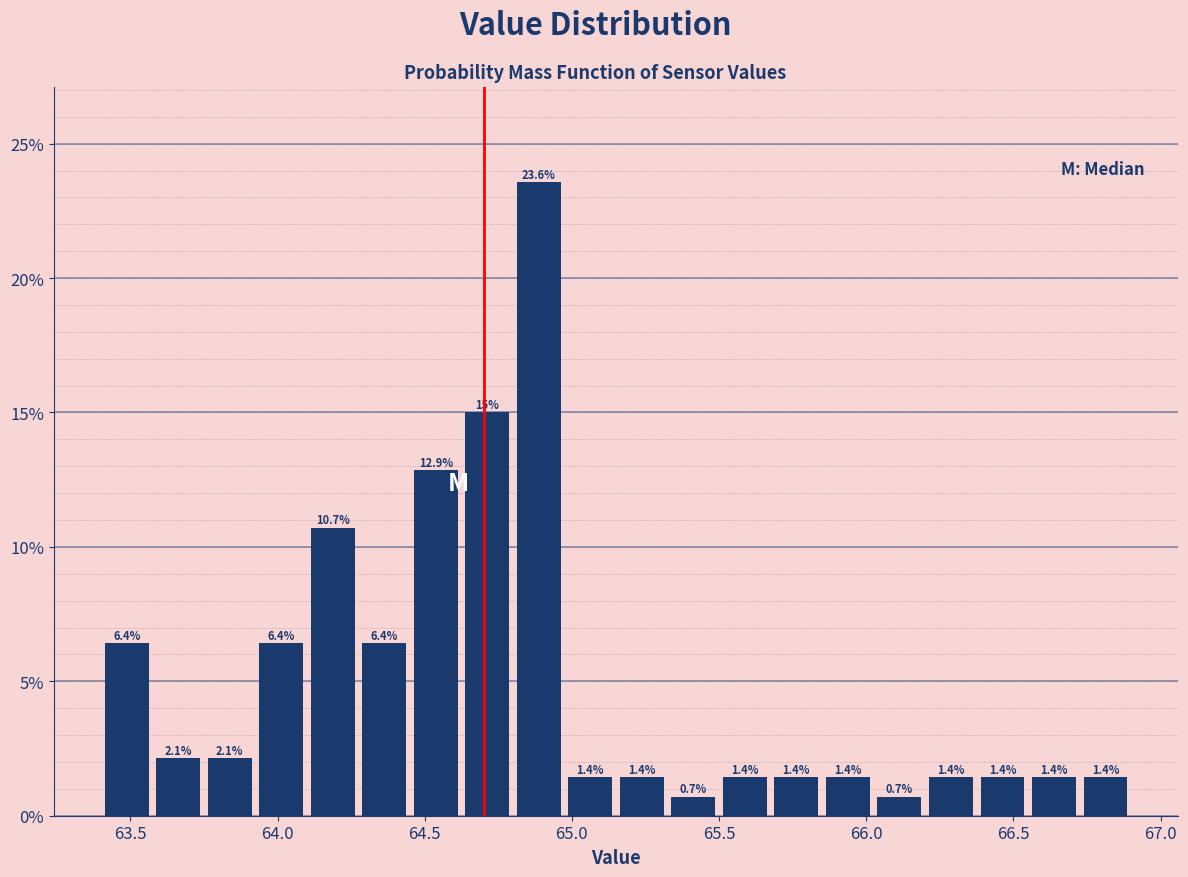

Around what value on the x-axis is the tallest bar? Give the approximate position of its centre, as read against the axis.

64.90